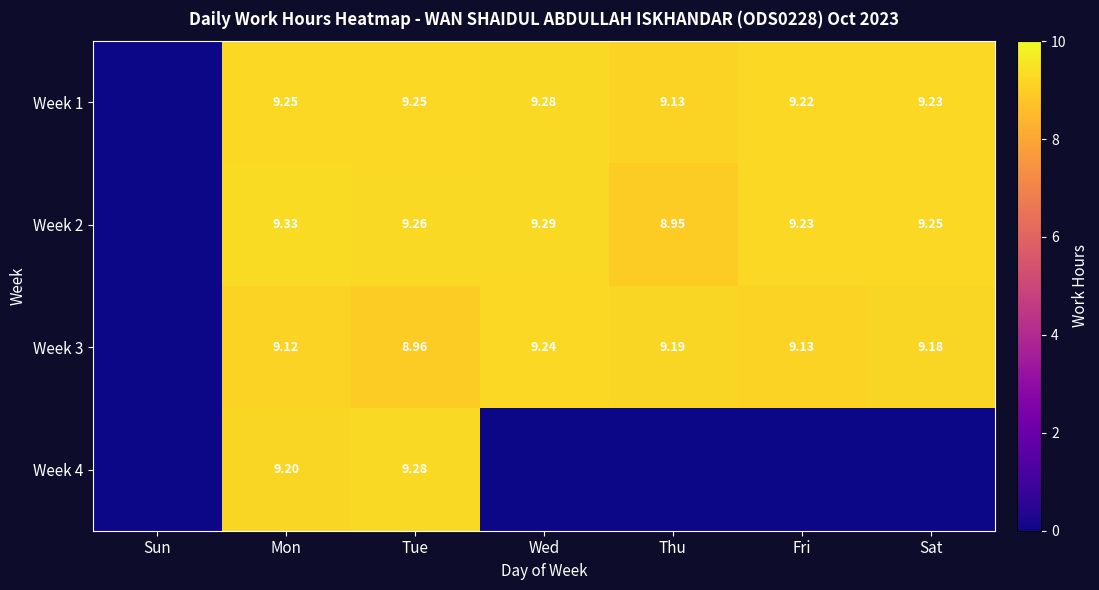

Is the value of Week 3 at Tue greater than the value of Week 1 at Mon?

No